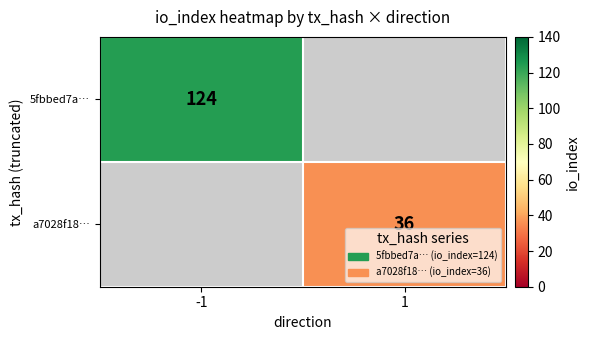

What is the smallest value displayed?

36.0